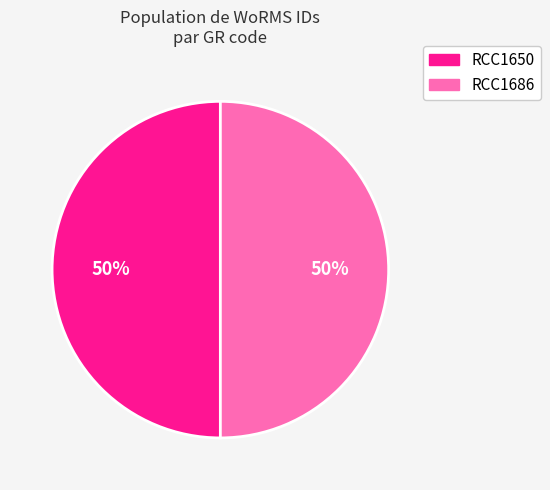

True or false: RCC1650 accounts for 64% of the total.

False